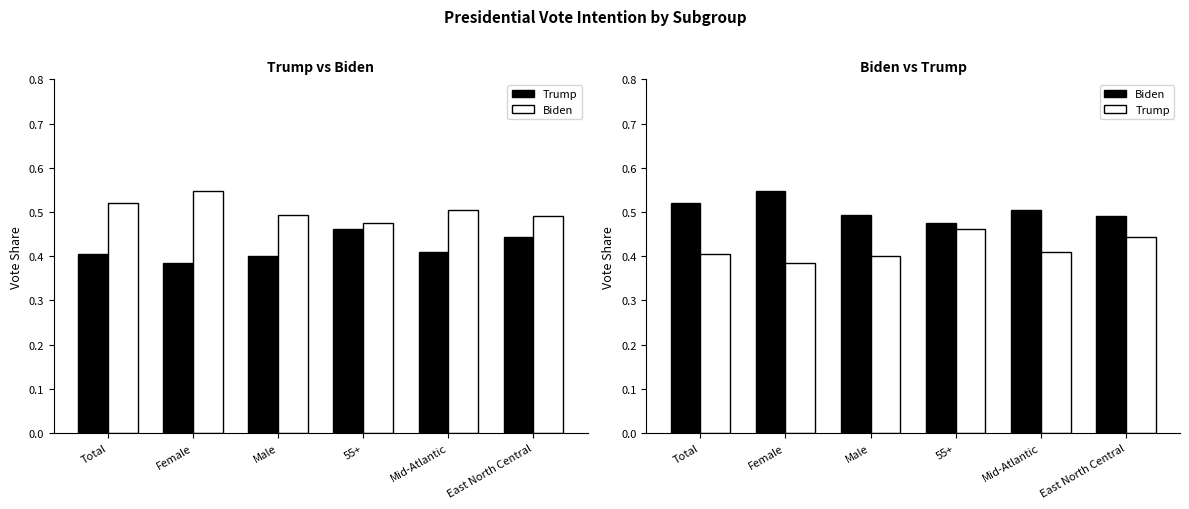

What value does the Biden series have at Mid-Atlantic?

0.5